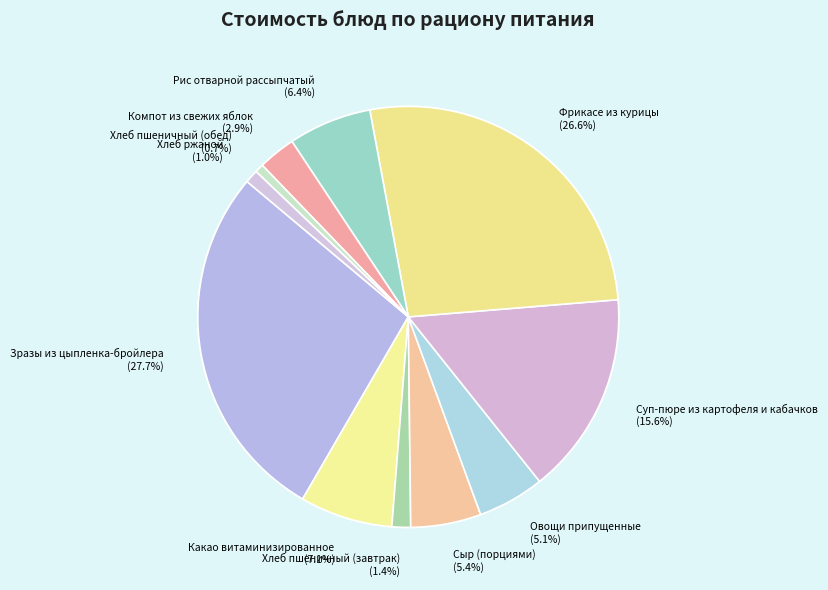

How many segments does this pie chart have?

11